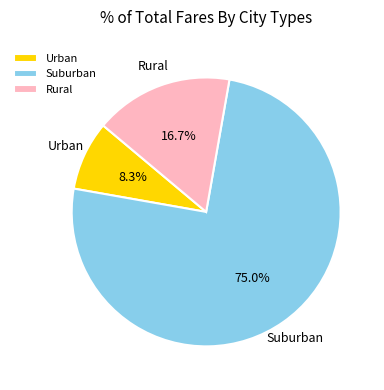

How many slices are in this pie chart?

3